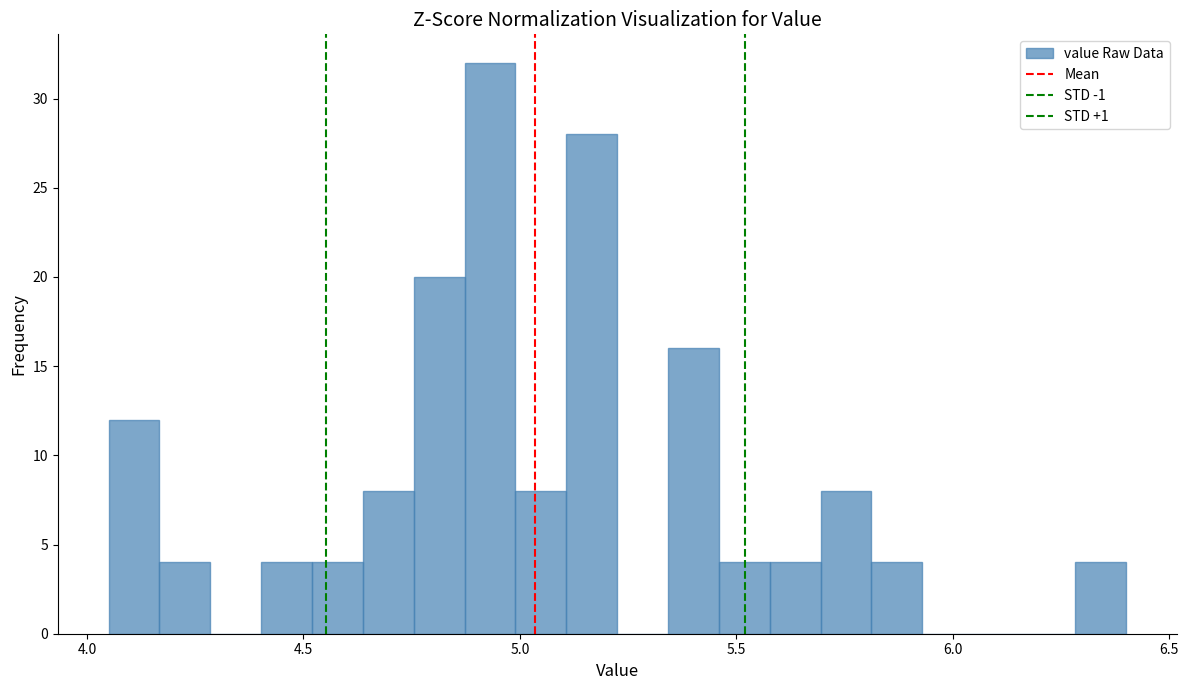

Read against the x-axis, roughly where is the centre of the tallest bar?

4.95